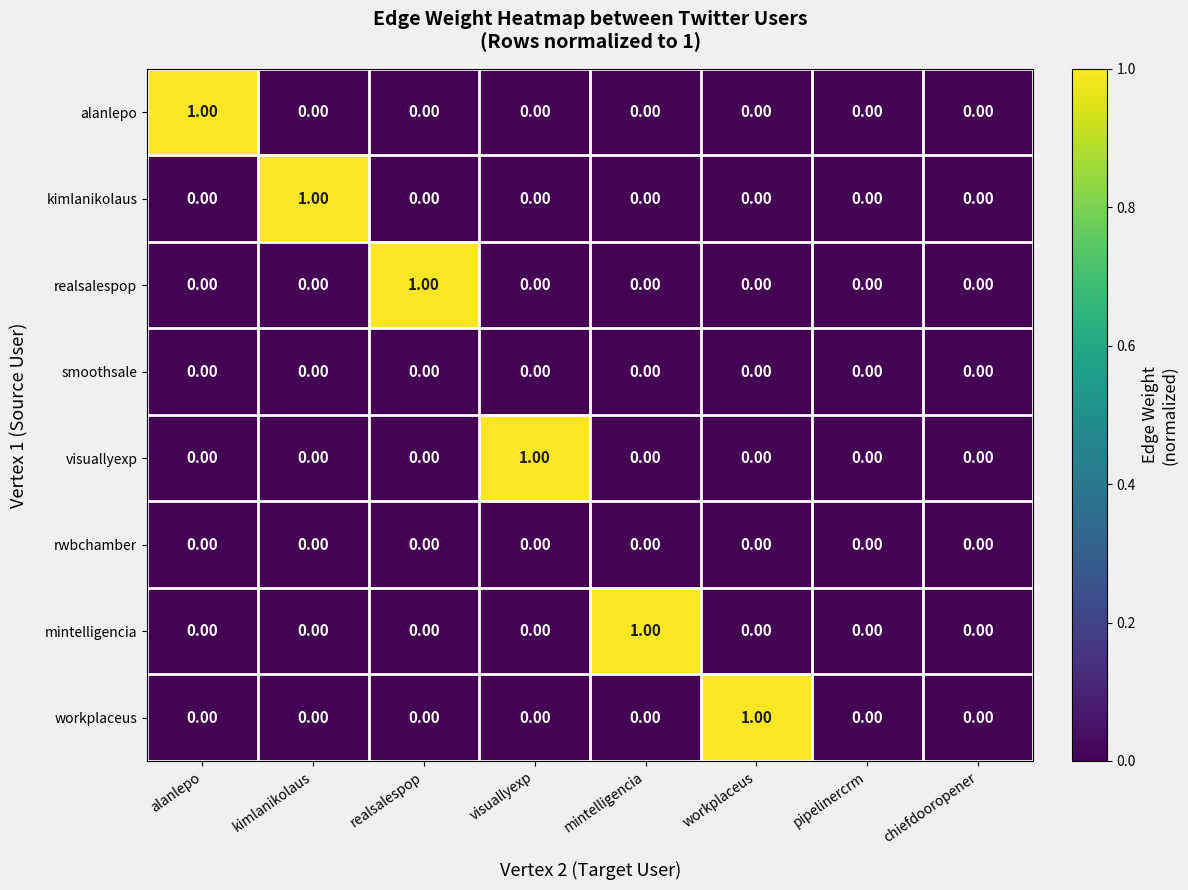

What is the difference between the highest and lowest values at alanlepo?

1